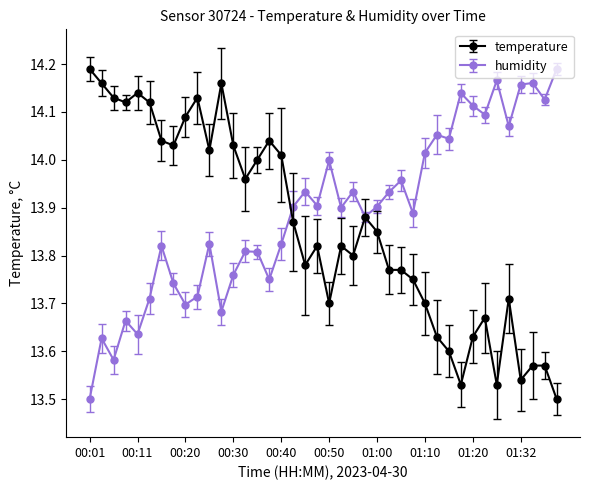

True or false: humidity has more than 0 points higher than both neighbors.

True